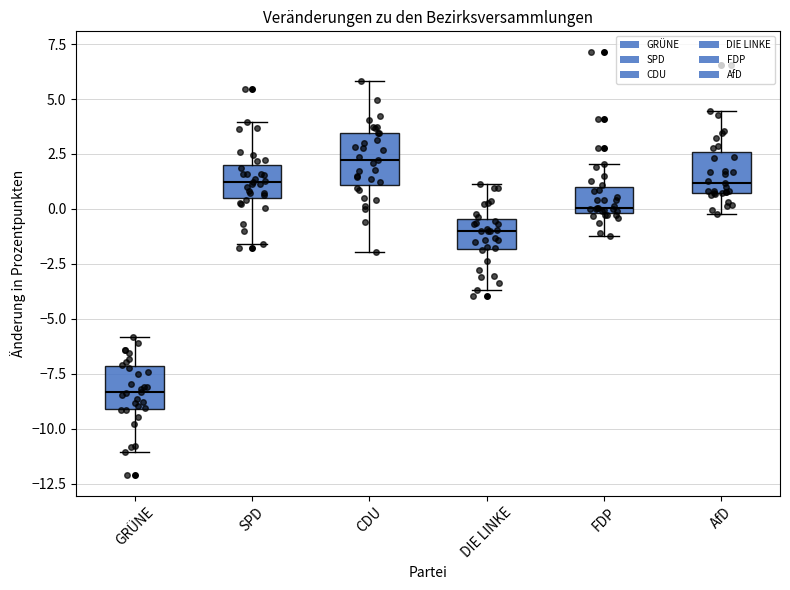

Where is the lower edge of the box for FDP on the y-axis? The values are not printed on the chart, so give them approximately, as read against the axis.

0.0